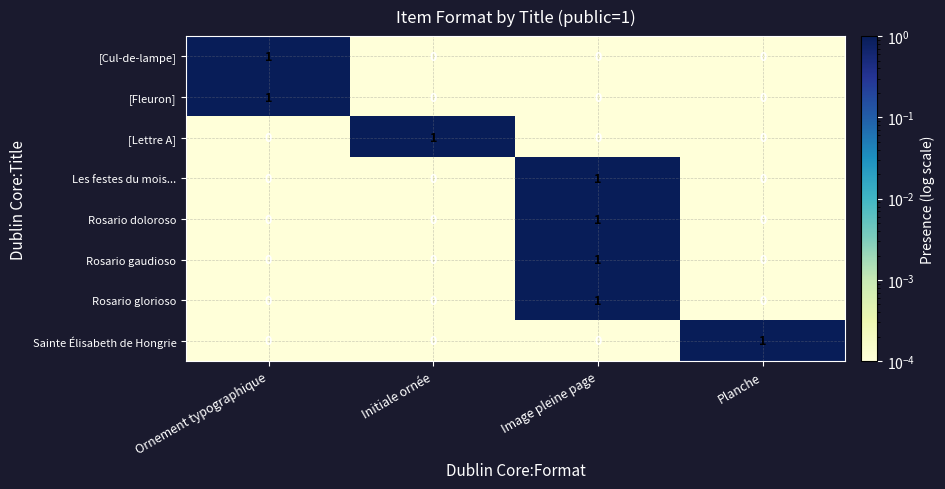

The value of Les festes du mois... at Image pleine page is 0. True or false?

False